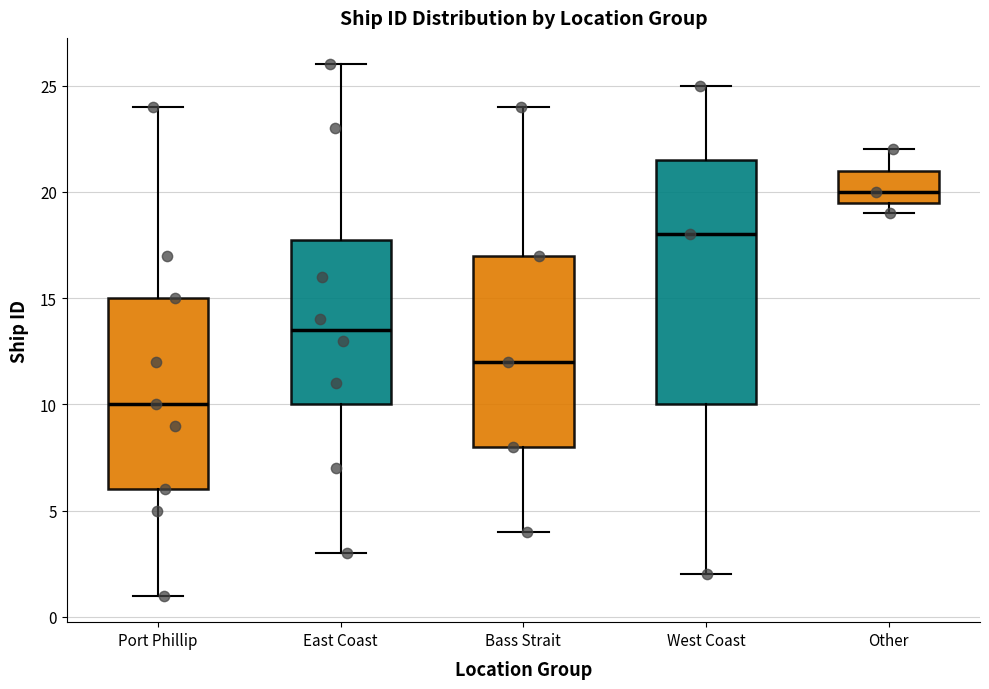

Comparing the boxes themselves (not the whiskers), which one is the tallest?

West Coast